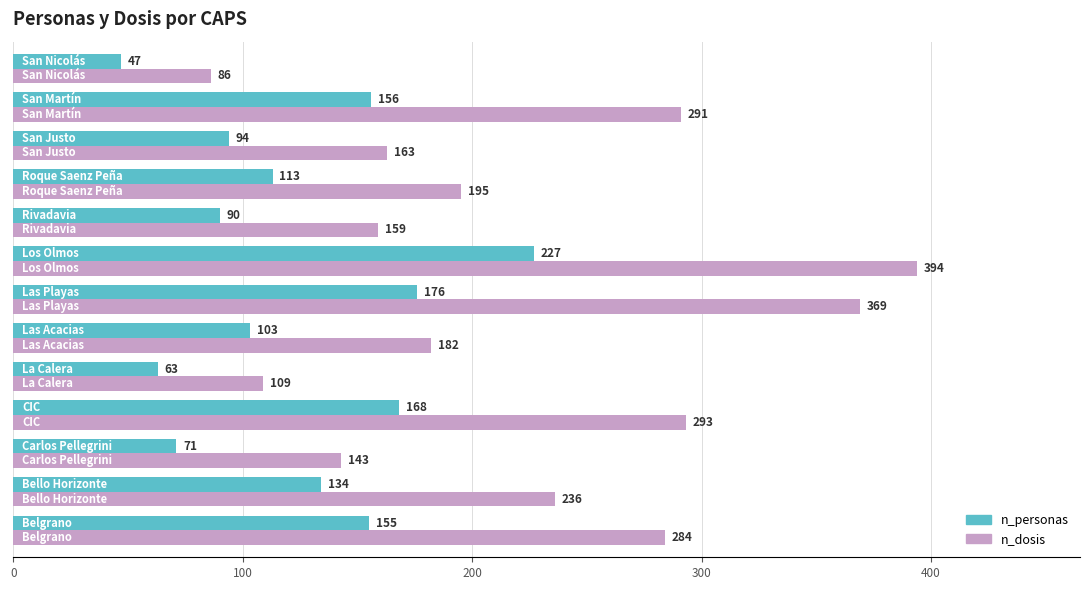

What is the sum of all n_dosis values?

2904